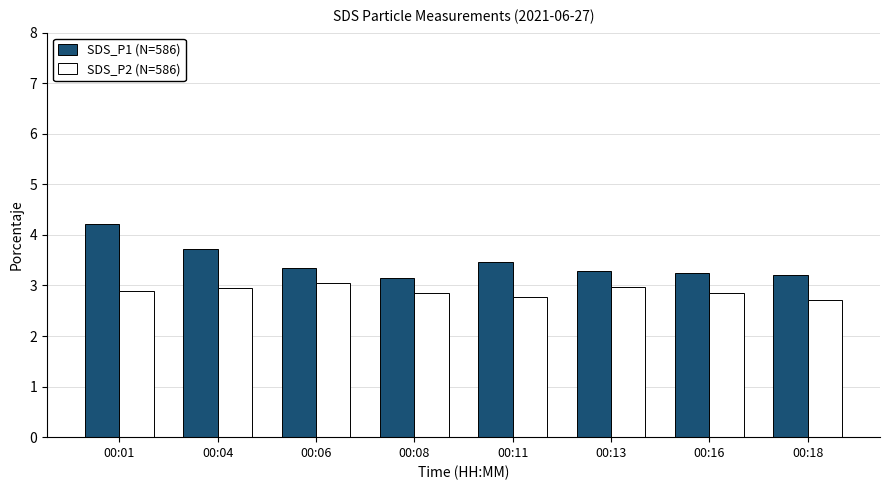

Is the value of SDS_P1 (N=586) at 00:04 greater than the value of SDS_P2 (N=586) at 00:11?

Yes